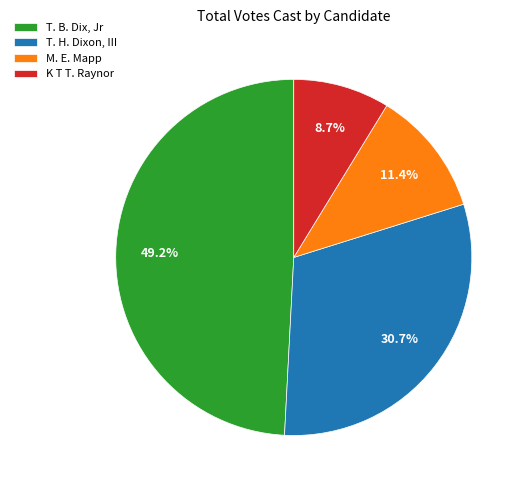

Which slice is the largest?

T. B. Dix, Jr